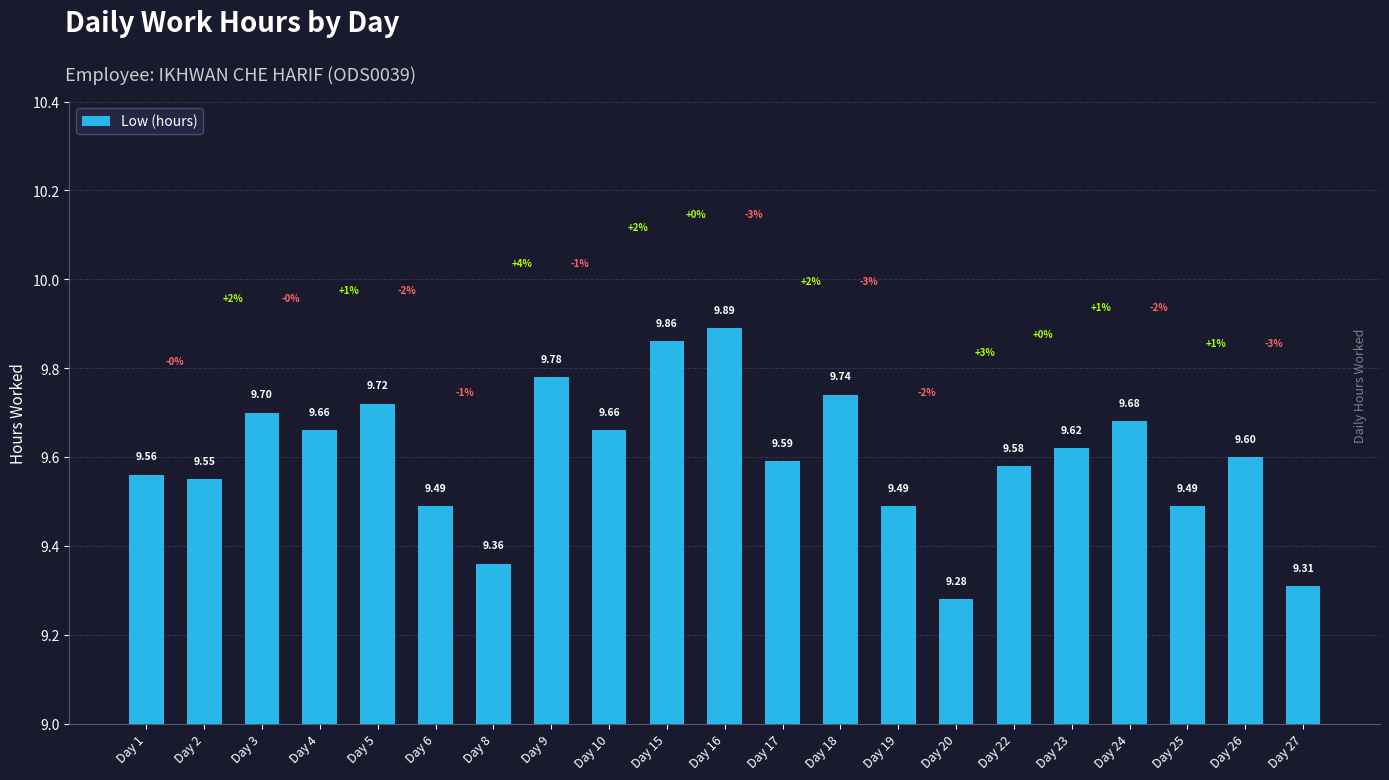

What is the sum of the values at Day 27 and Day 9?

19.1